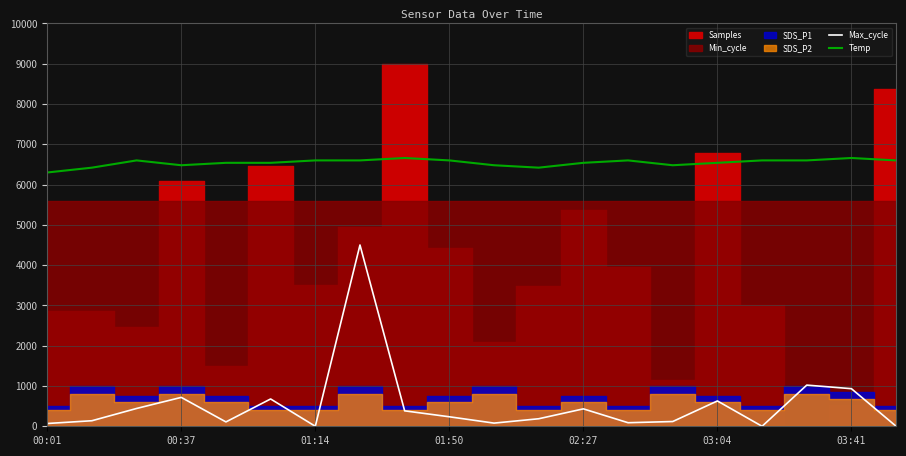

True or false: Temp and Max_cycle intersect in this chart.

False